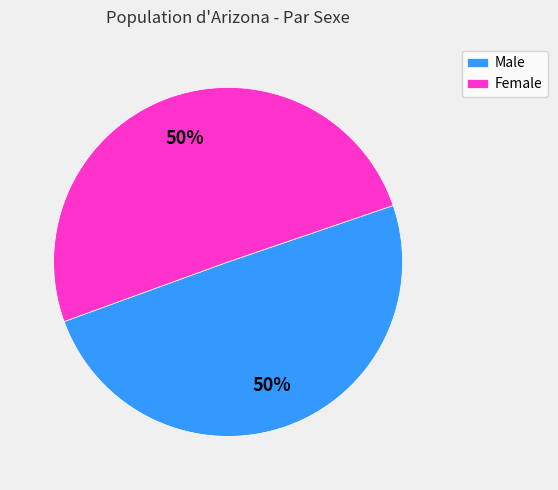

Is the sum of Male and Female greater than half?

Yes